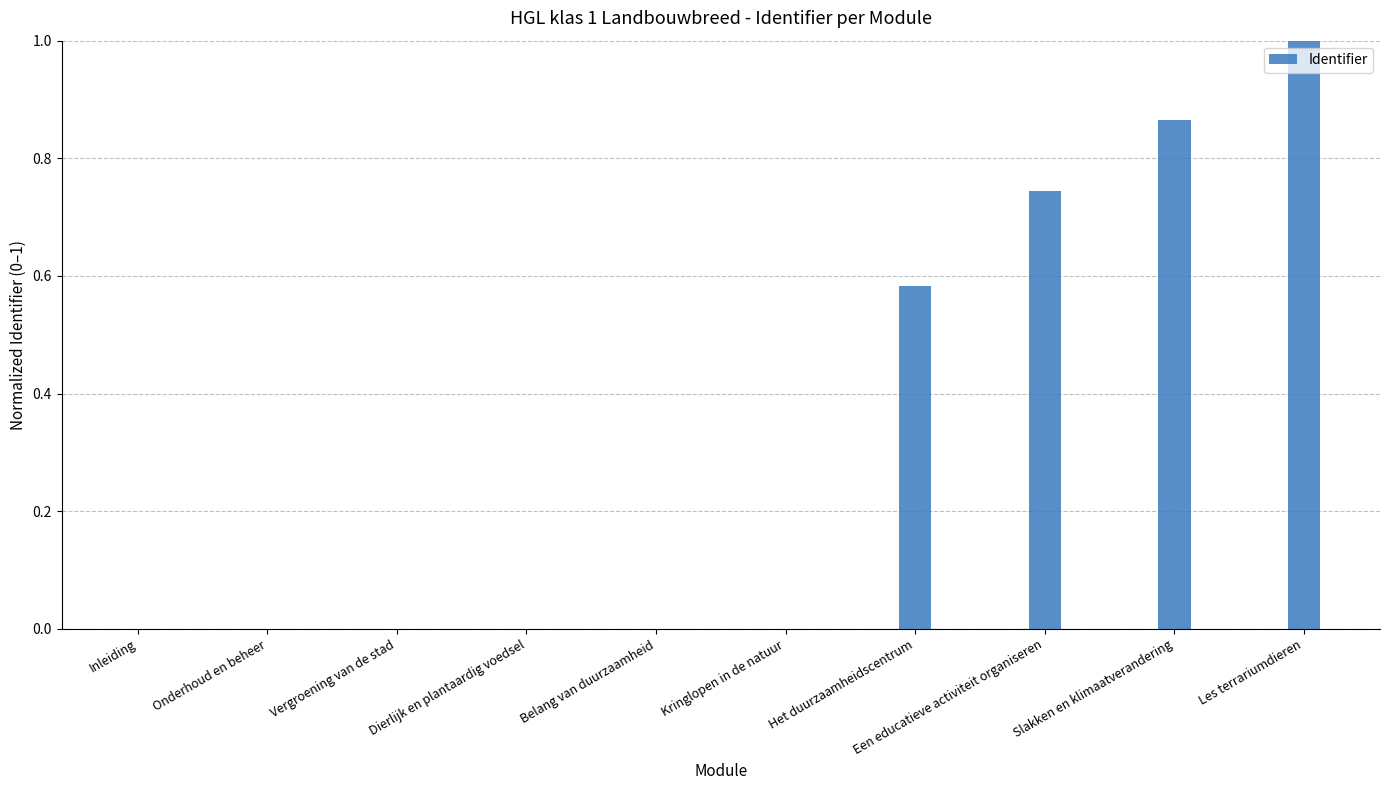

What is the sum of all values?

3.2